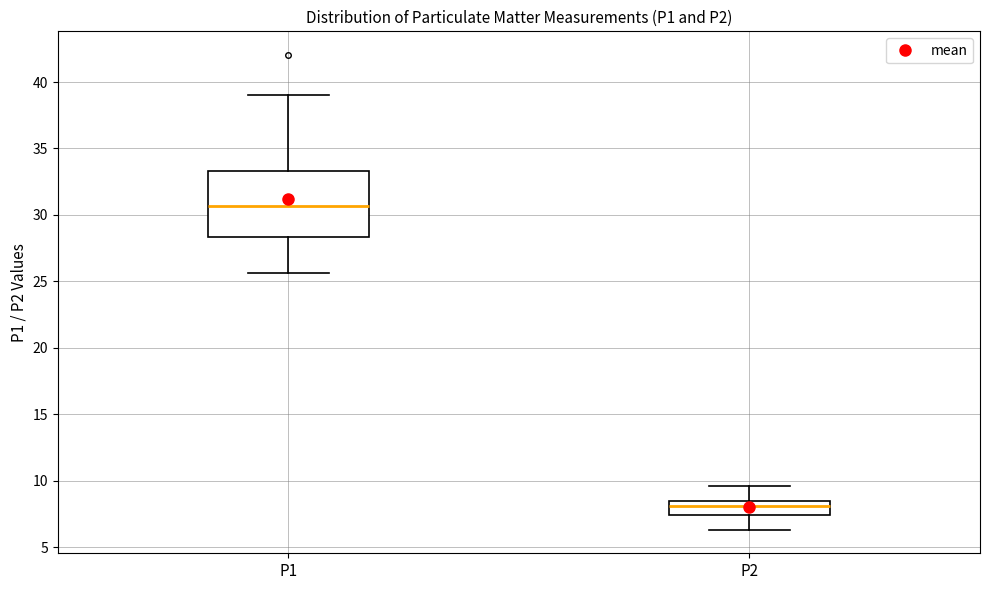

Where is the upper edge of the box for P1 on the y-axis? The values are not printed on the chart, so give them approximately, as read against the axis.

33.5